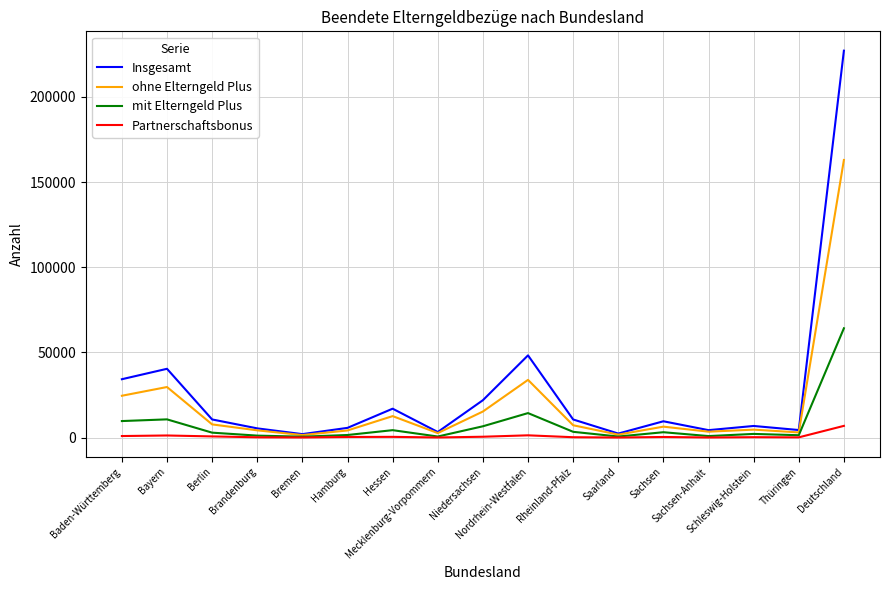

Which series has the widest spread of values?

Insgesamt